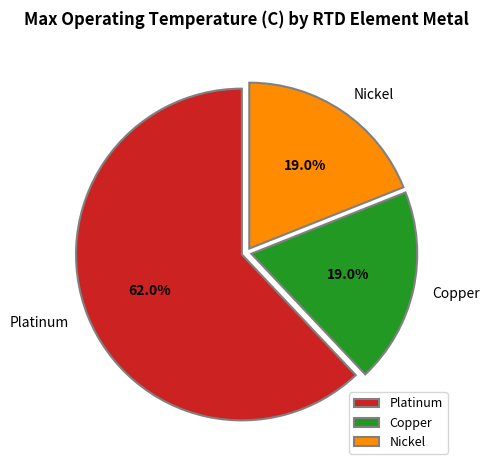

What is the ratio of the value at Platinum to the value at Copper?

3.3